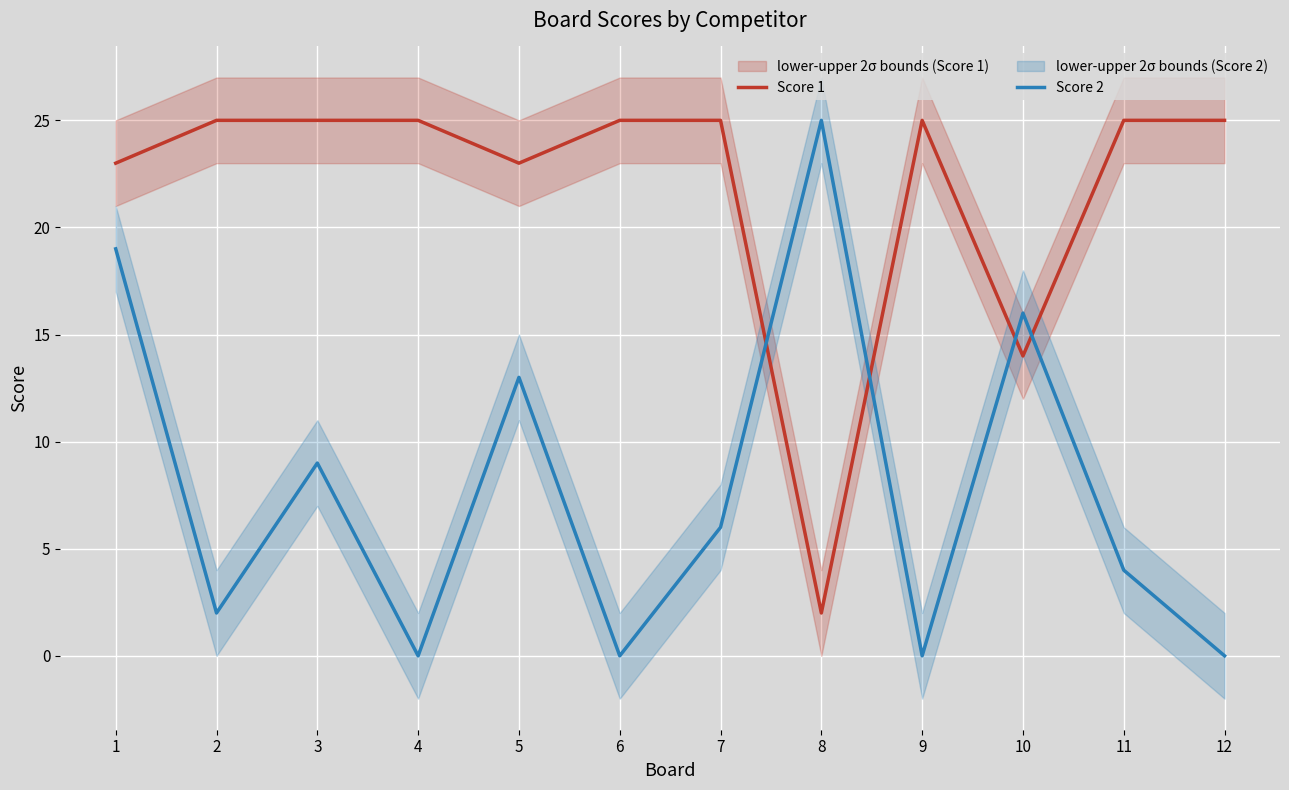

Which has a higher value, 7 or 10?

7